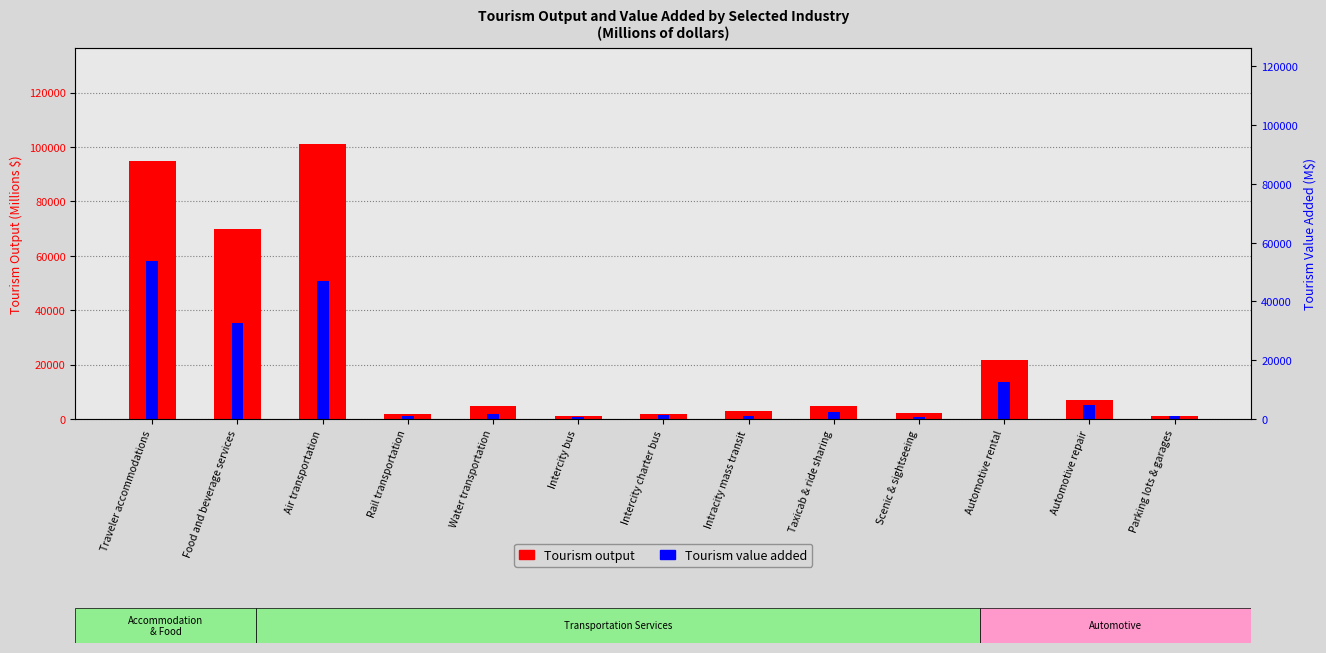

Does the chart contain any negative values?

No